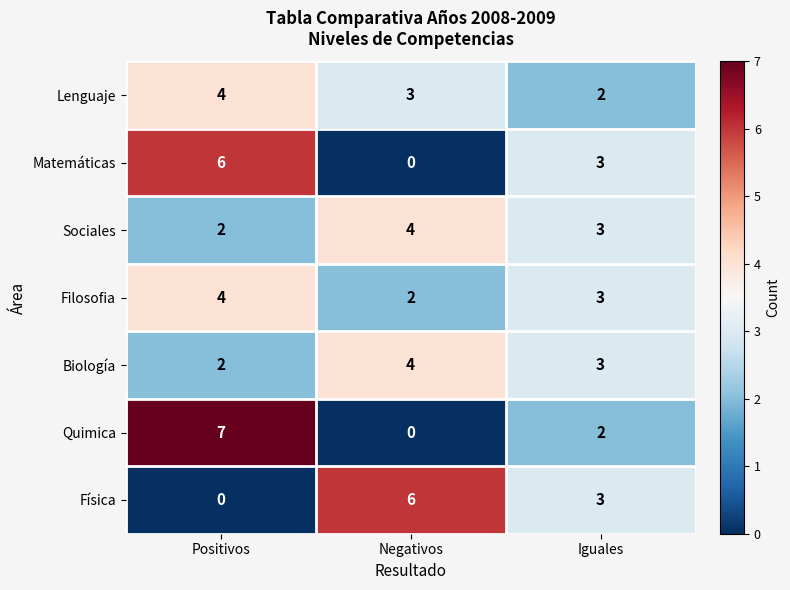

True or false: Sociales has a value of 4 at Negativos.

True